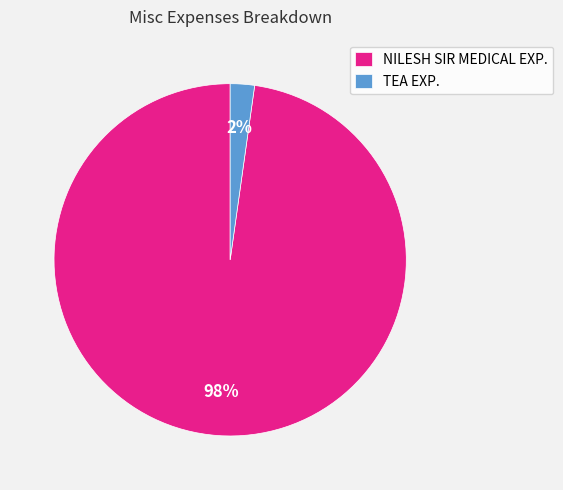

Does TEA EXP. represent more than half of the total?

No